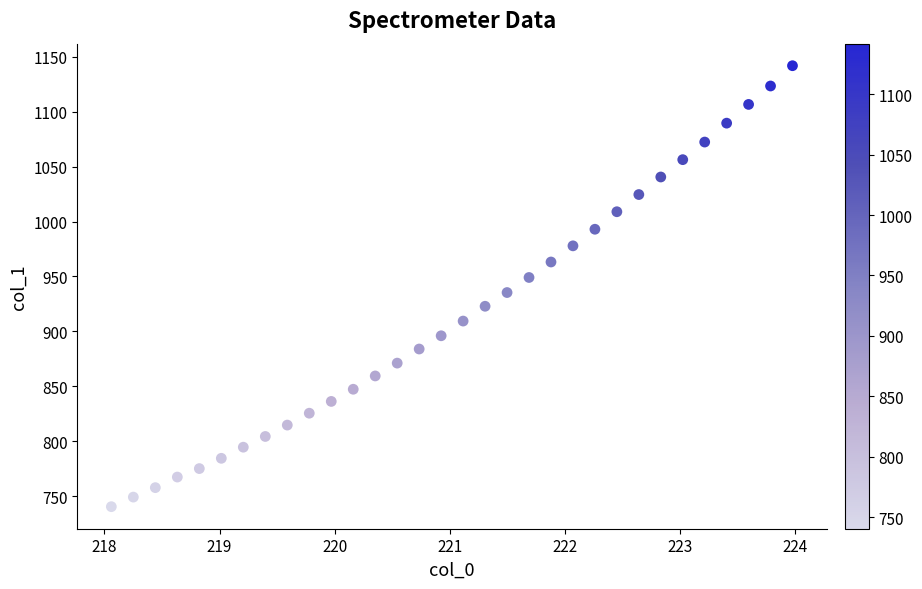

What is the range of Y values (max minus min)?

401.5